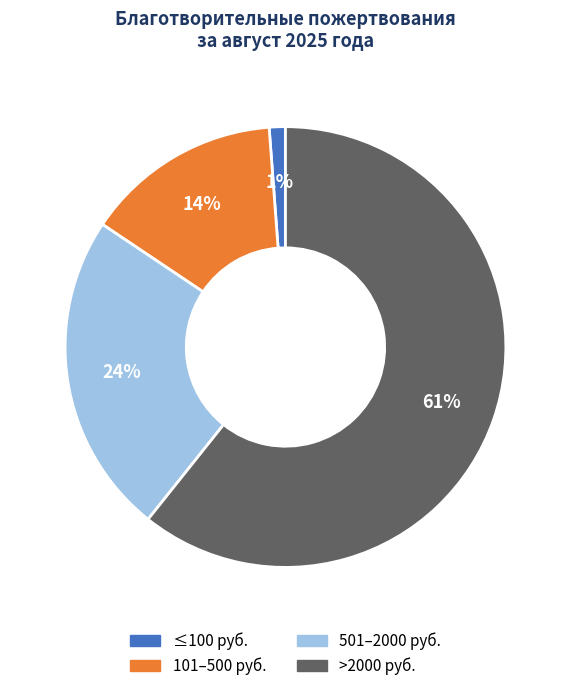

Between ≤100 руб. and 501–2000 руб., which is larger?

501–2000 руб.